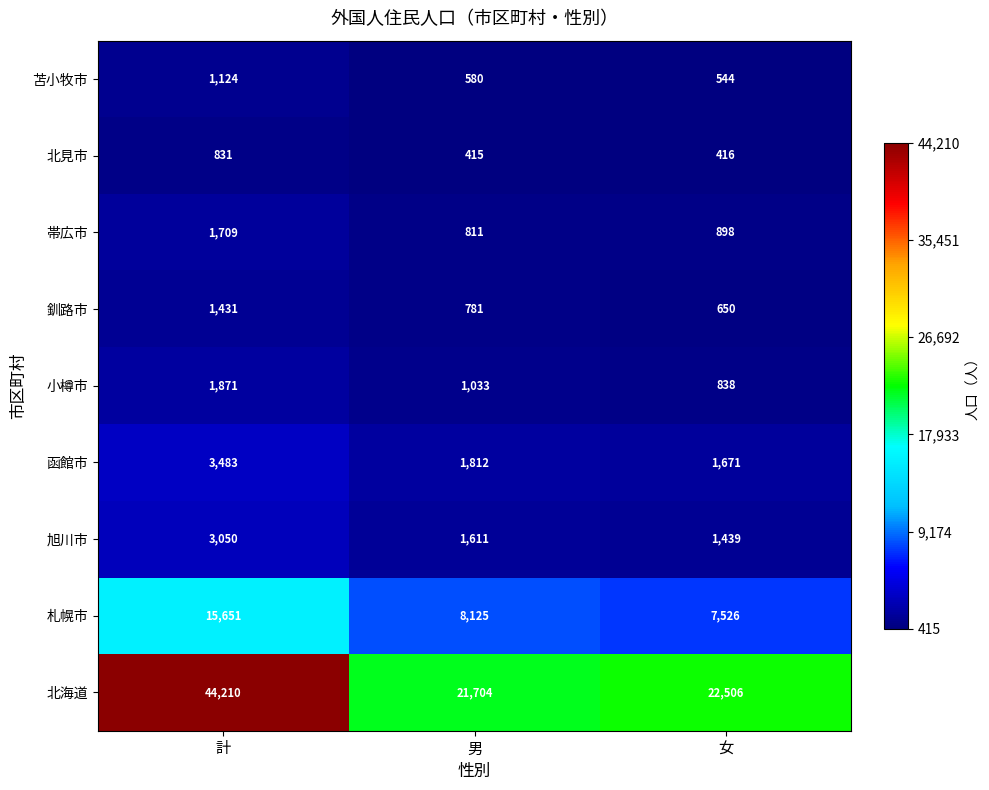

How many series are shown in this chart?

9